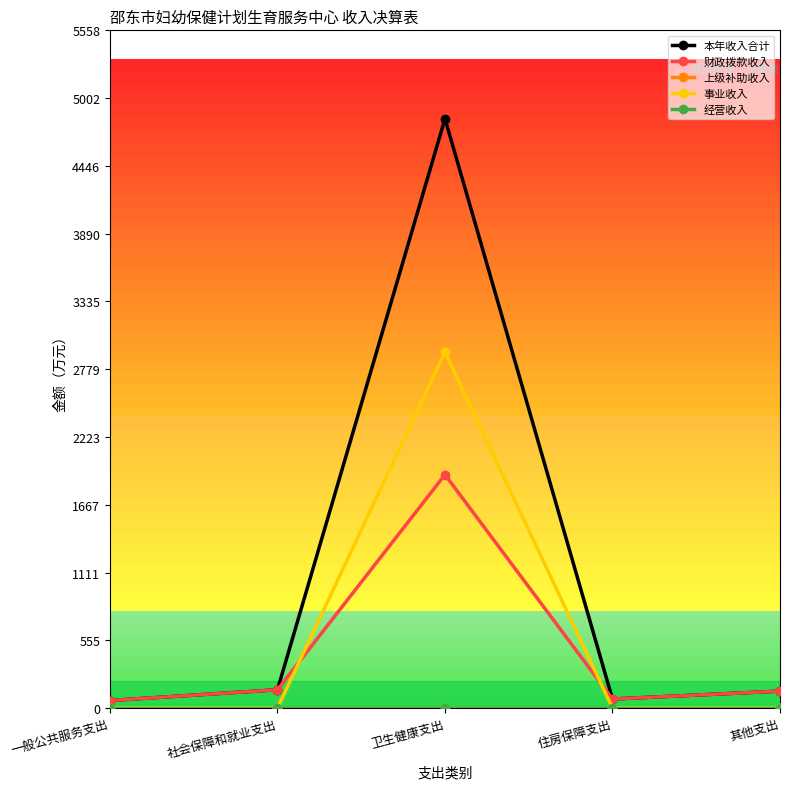

How many lines are shown in the chart?

5